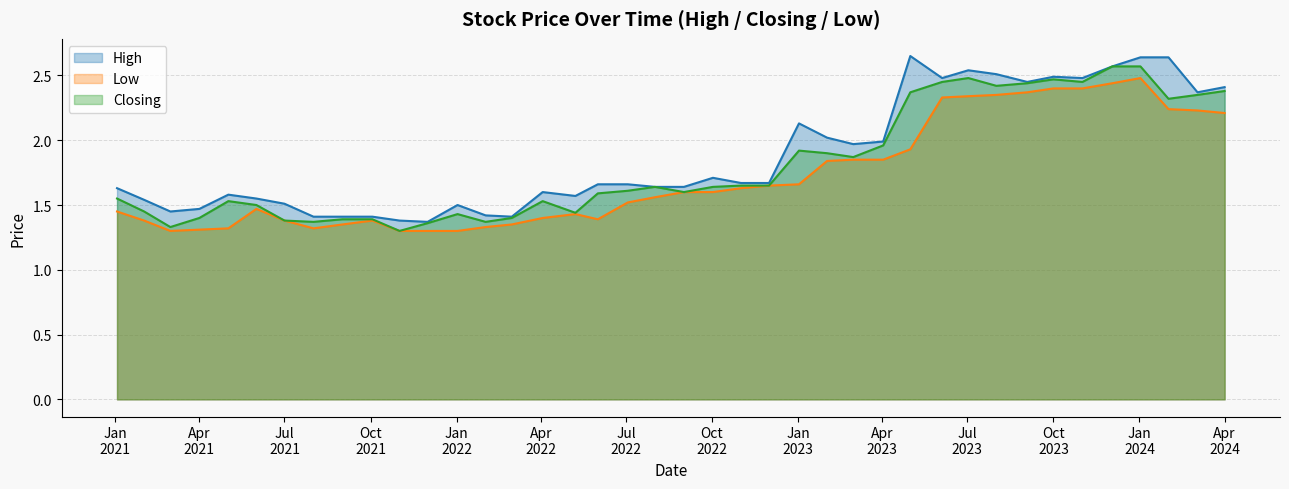

True or false: Low and Closing cross at least once.

False